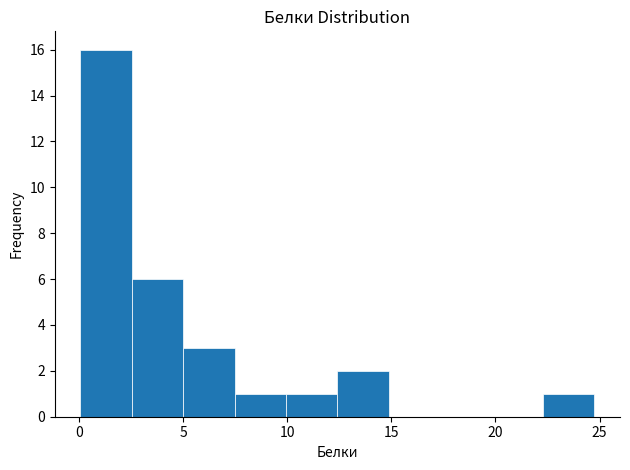

Over which range of the x-axis is the bar tallest?

0.0 to 2.5